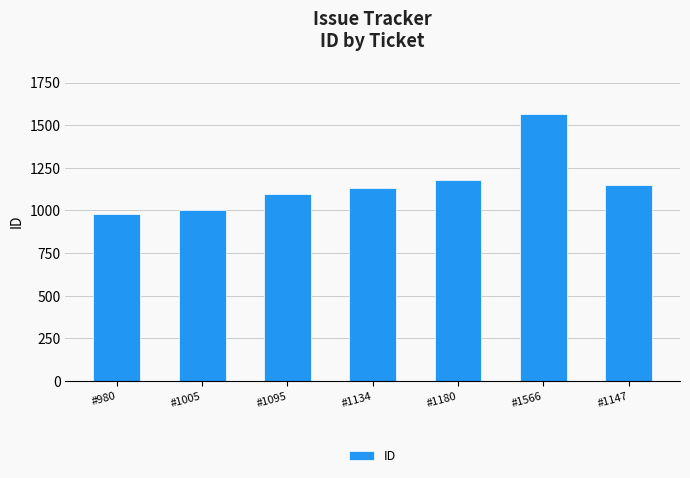

What is the value of the 6th bar from the left?

1566